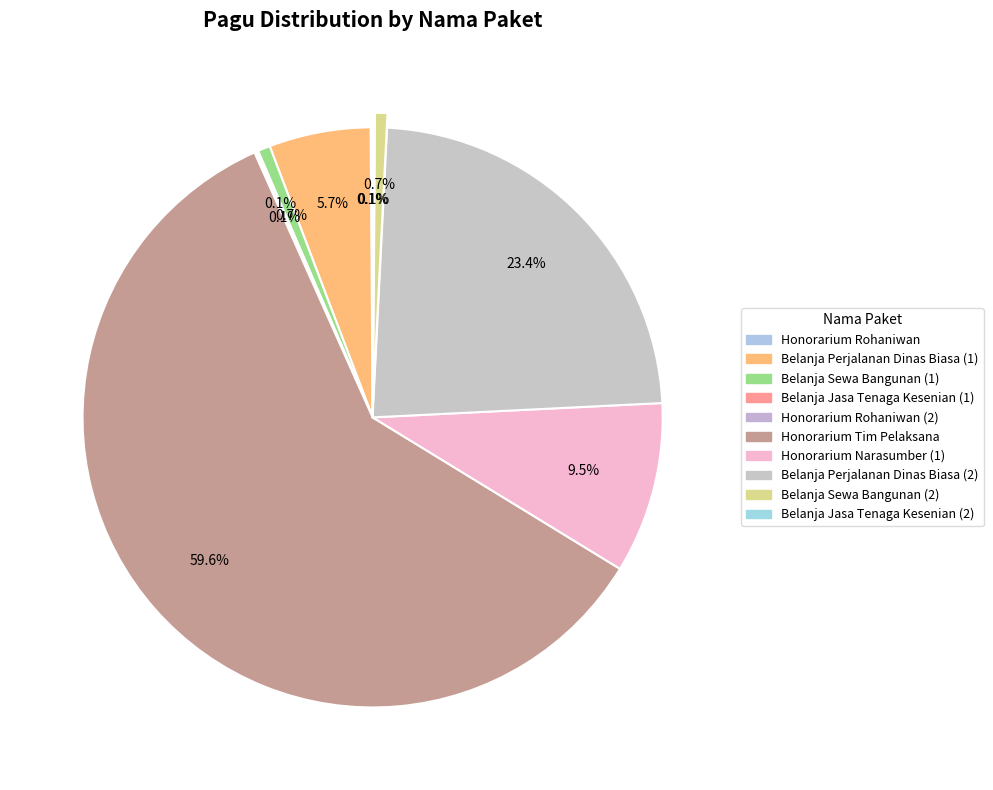

To the nearest percent, what is the average slice percentage?

10%